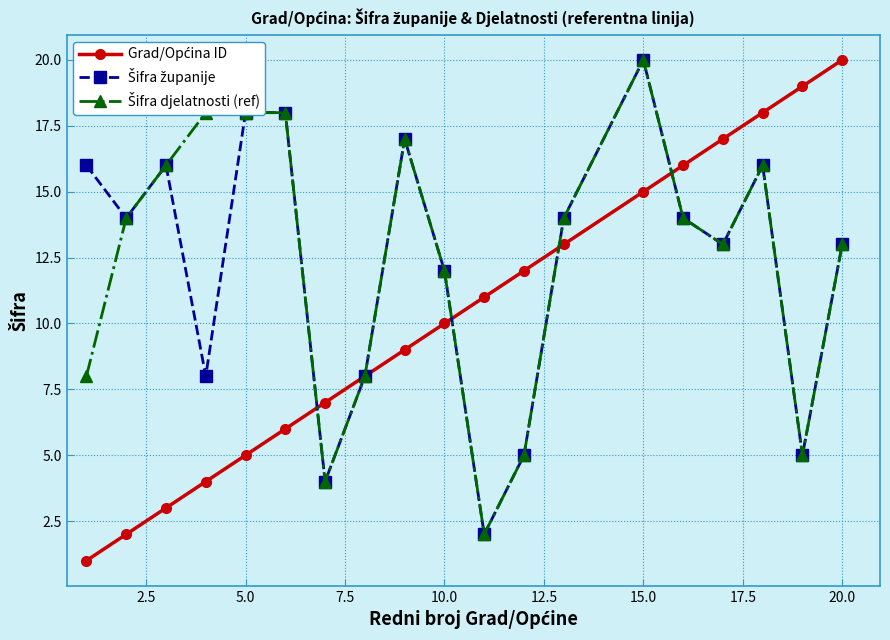

What is the maximum value shown in the chart?

20